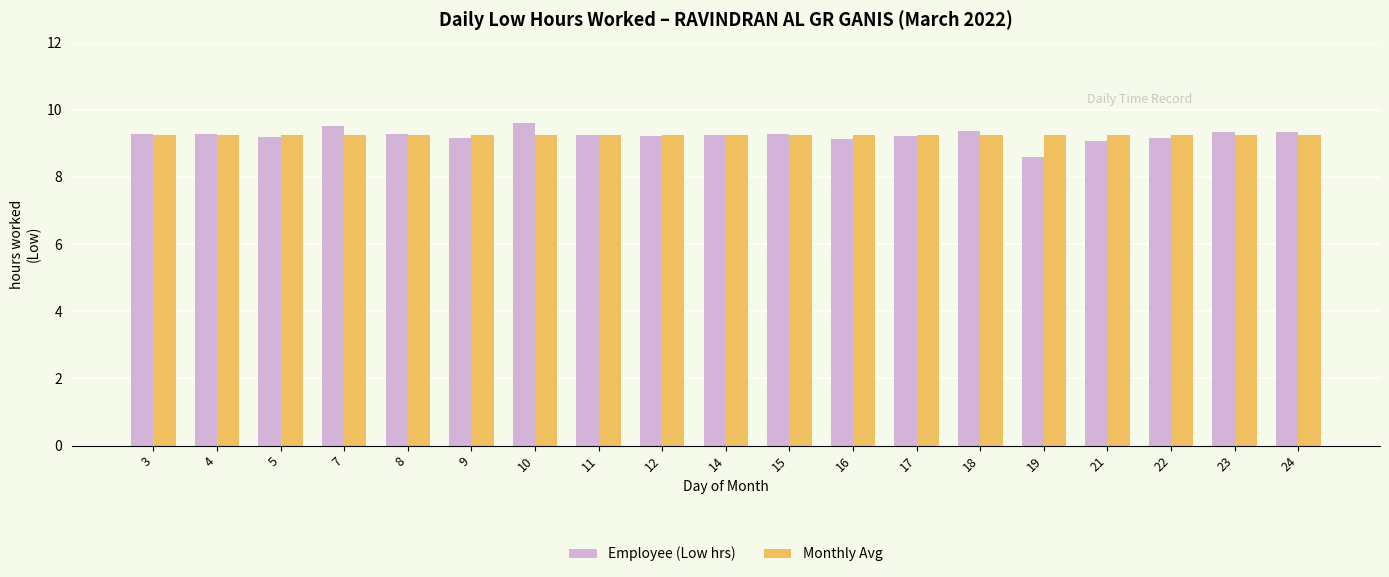

Which series has the largest range (max minus min)?

Employee (Low hrs)